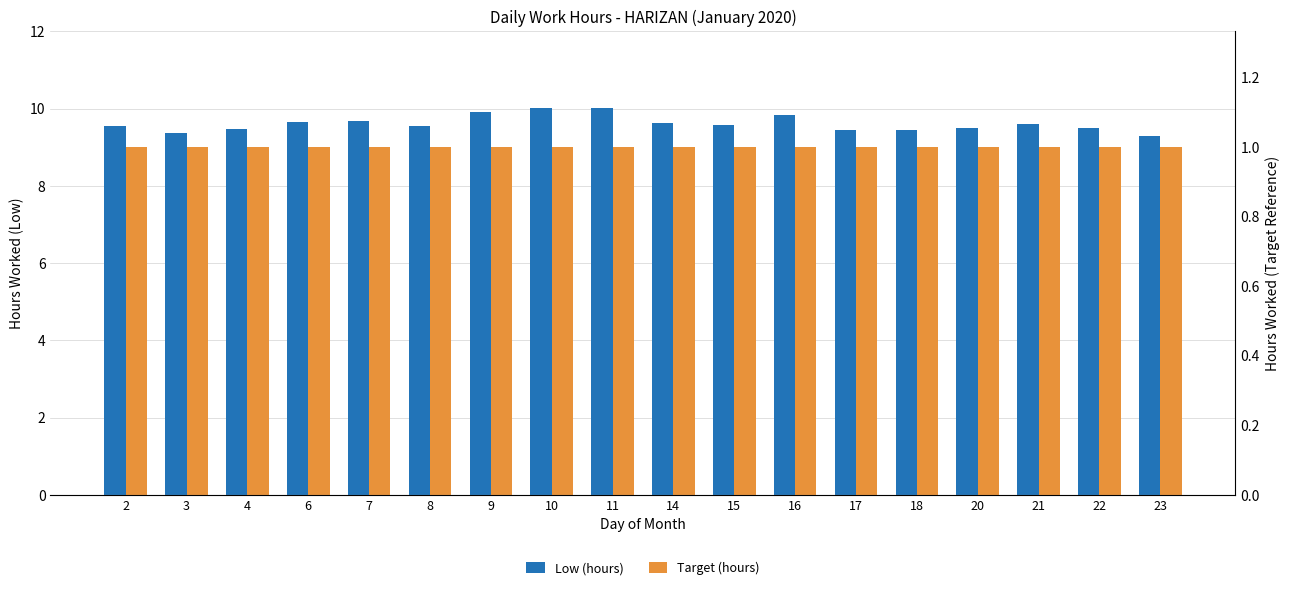

Which label corresponds to the largest value in the chart?

11